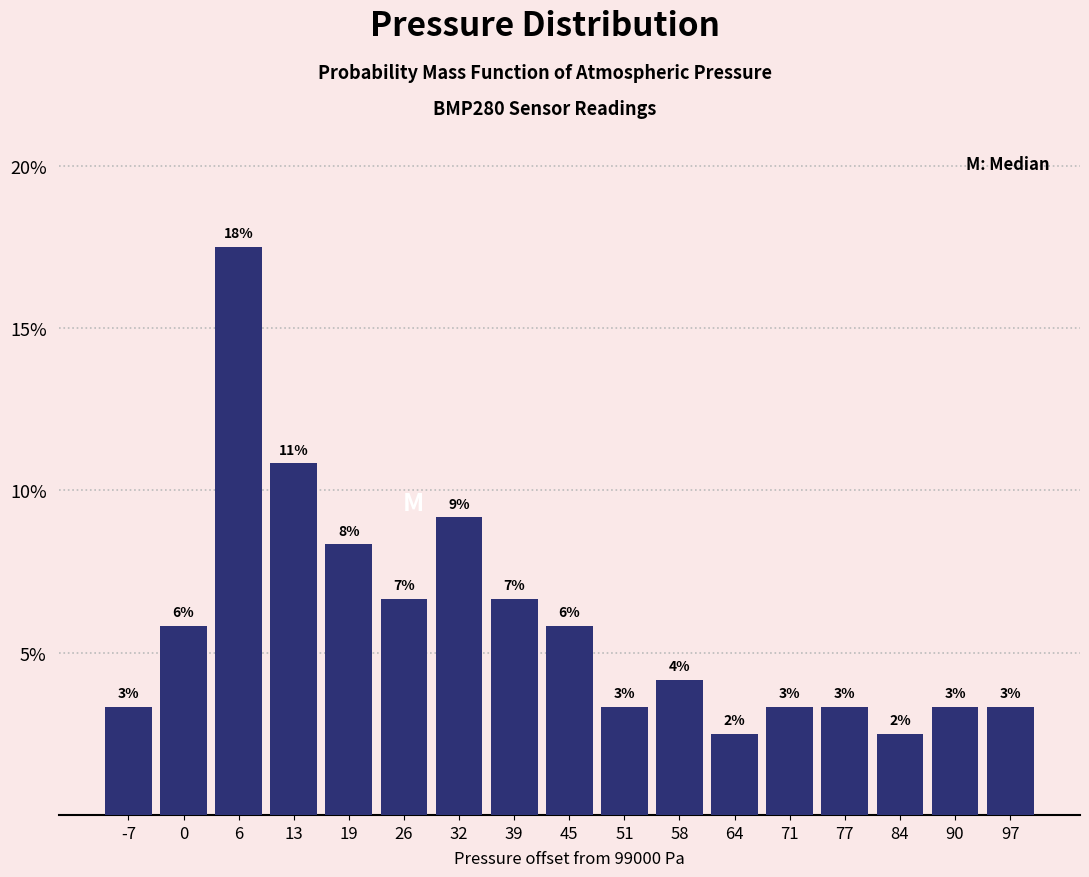

Are the bars horizontal?

No